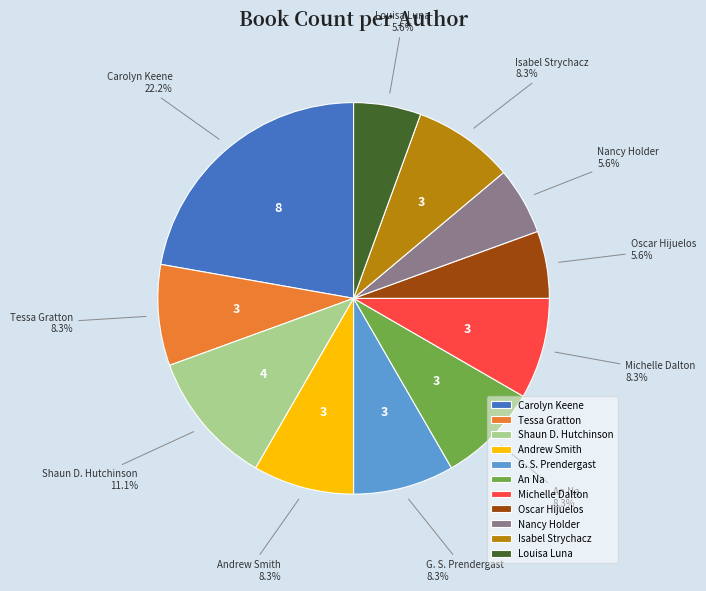

Does Shaun D. Hutchinson represent more than half of the total?

No